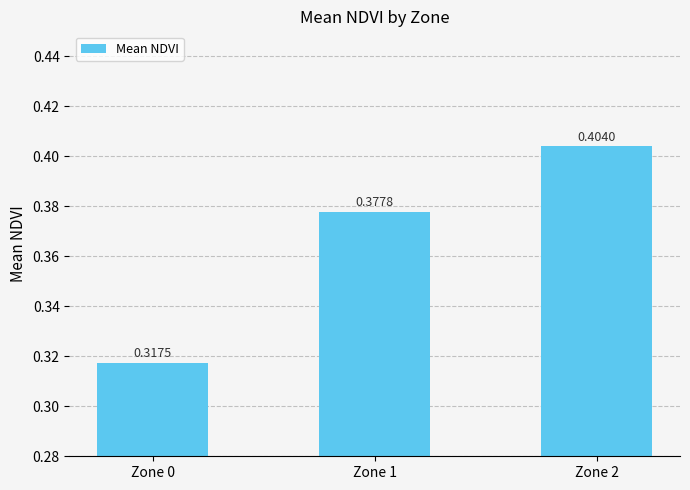

List the labels in order of value, largest first.

Zone 2, Zone 1, Zone 0